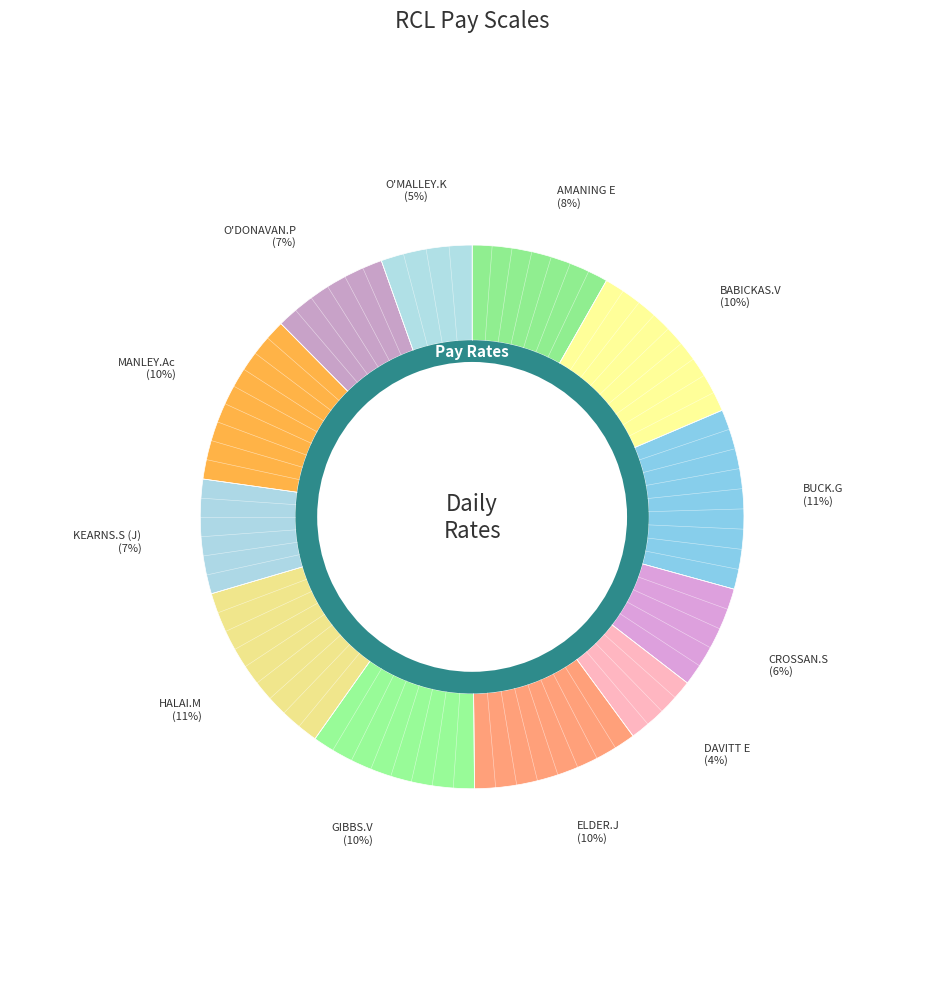

What is the ratio of the value at ELDER.J to the value at KEARNS.S (J)?

1.5